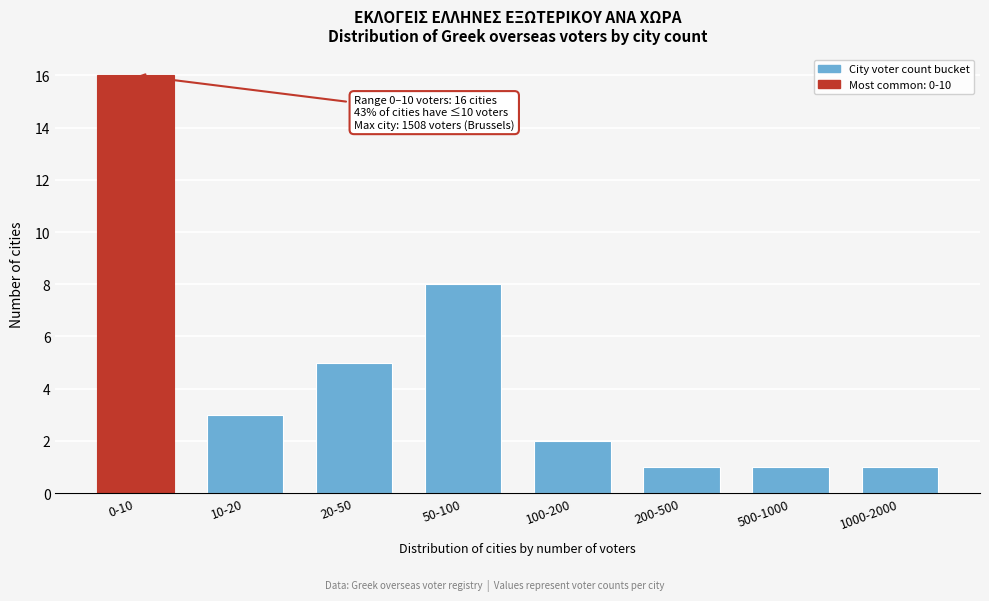

Reading left to right, transcribe all the data shown in this chart.

0-10=16	10-20=3	20-50=5	50-100=8	100-200=2	200-500=1	500-1000=1	1000-2000=1